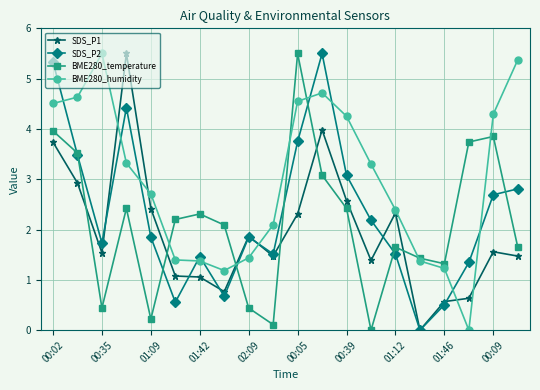

What are all the series names shown in the legend?

SDS_P1, SDS_P2, BME280_temperature, BME280_humidity